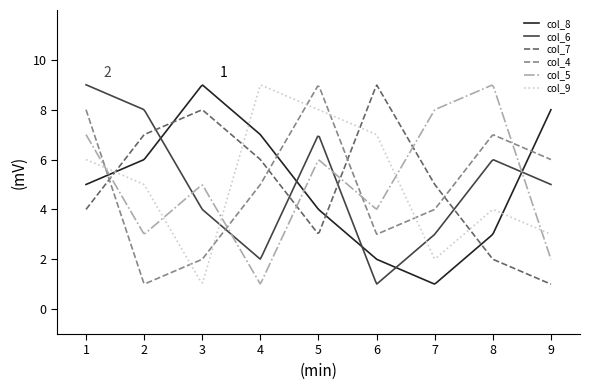

What is the minimum value shown in the chart?

1.0